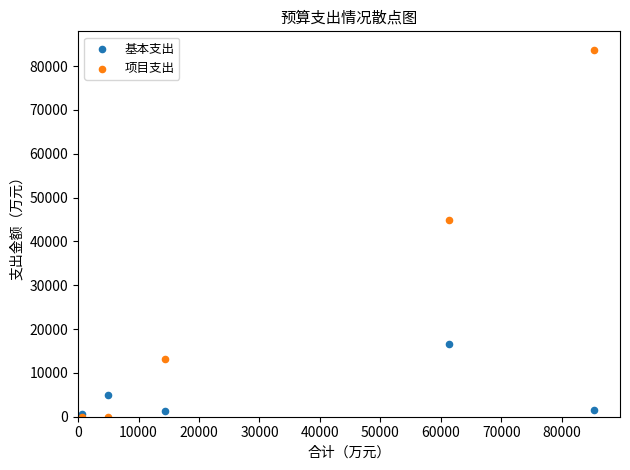

In the 项目支出 series, what Y value is closest to 41876?

44820.0